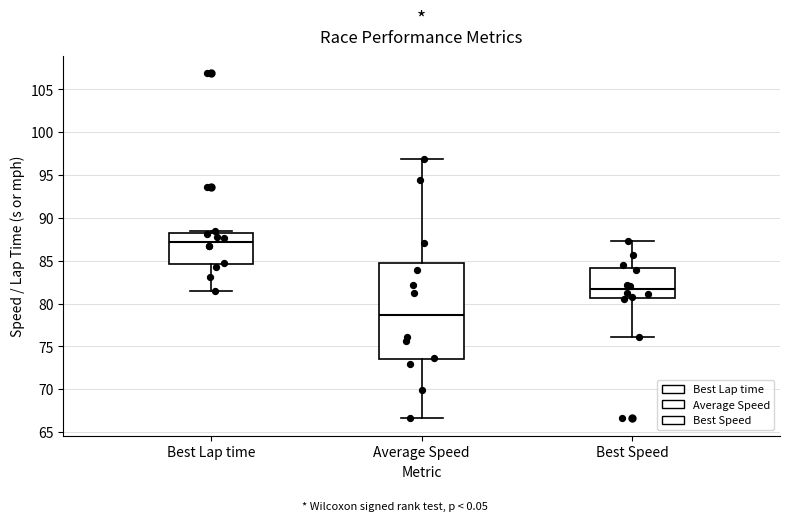

Where is the upper edge of the box for Best Speed on the y-axis? The values are not printed on the chart, so give them approximately, as read against the axis.

84.0